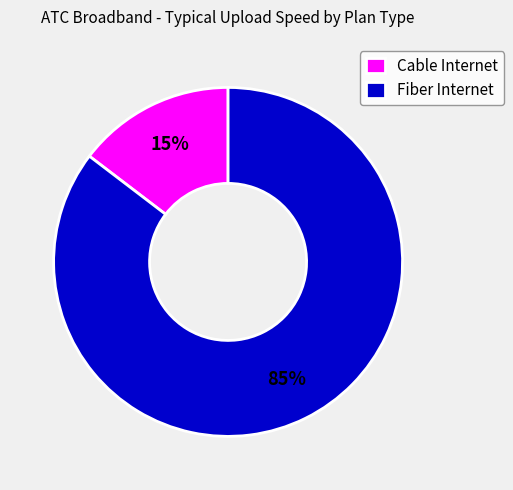

To the nearest percent, what is the average slice percentage?

50%